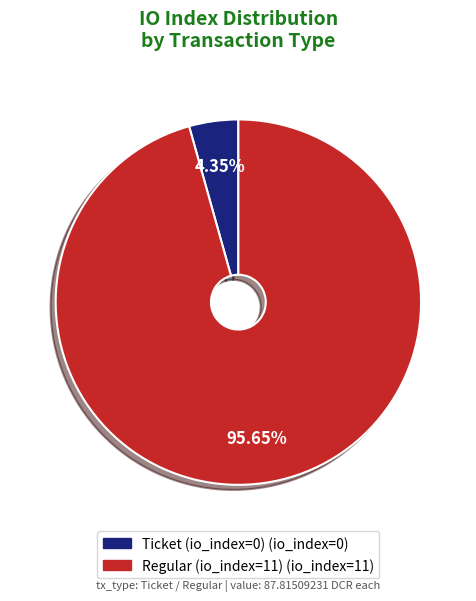

Which slice is the largest?

Regular (io_index=11)